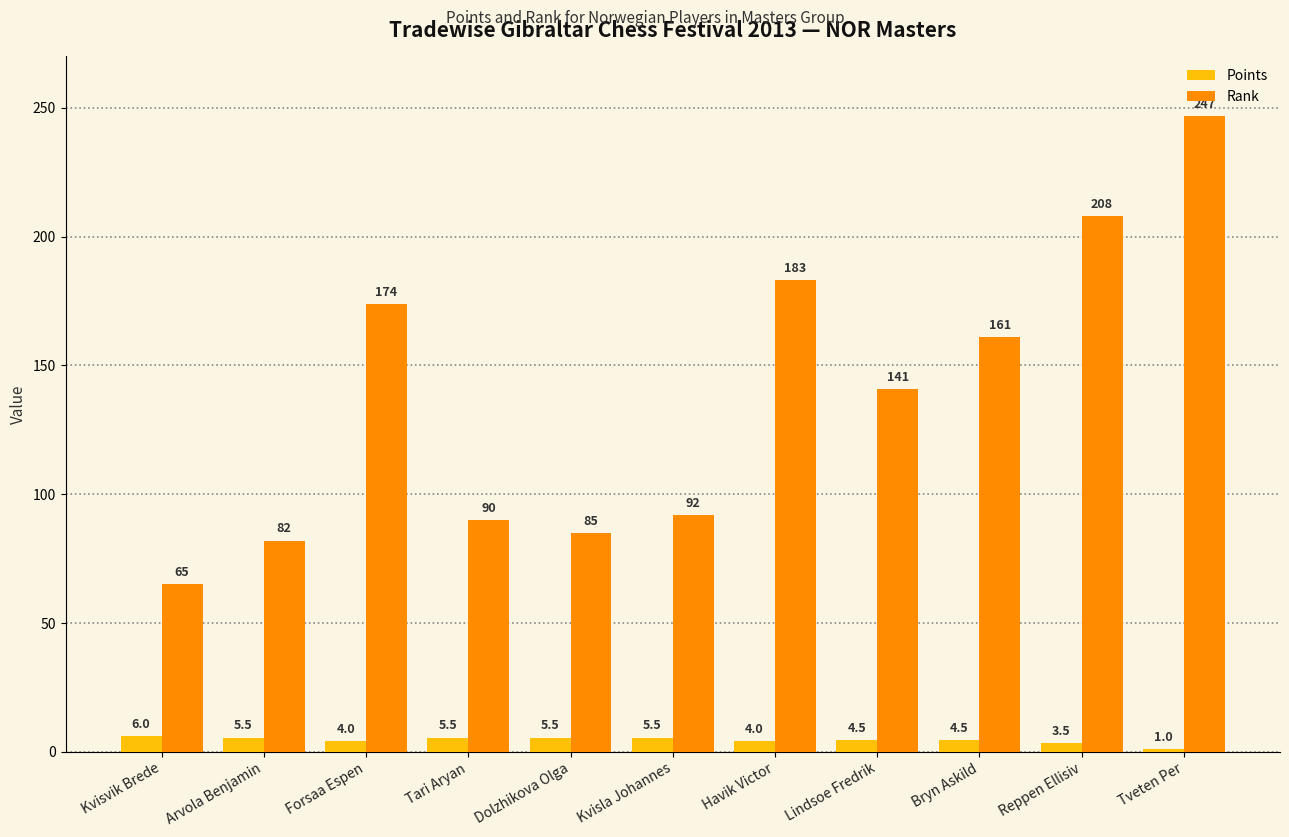

How many values in the Points series are below 4?

2